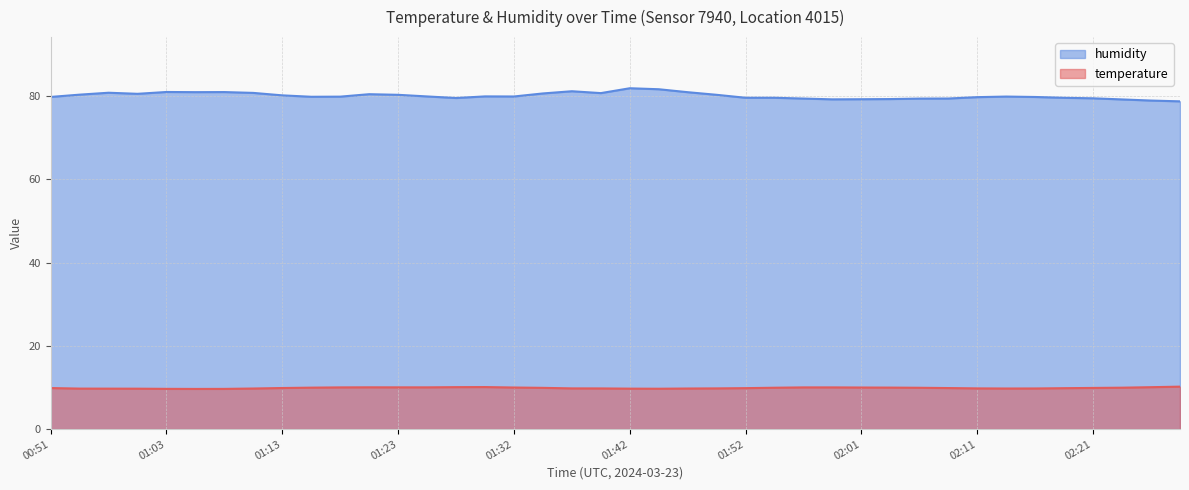

True or false: humidity and temperature cross at least once.

False